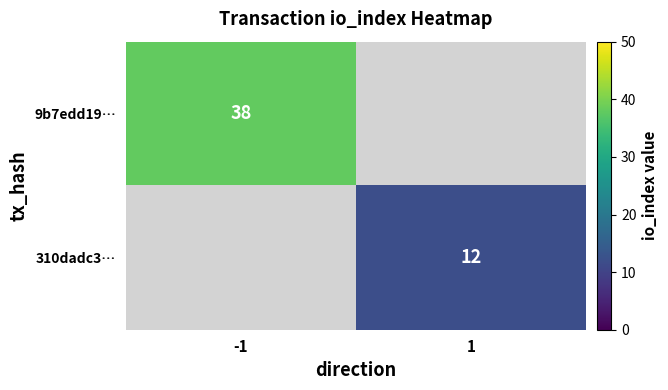

The 310dadc3… series shows 12 at 1. True or false?

True